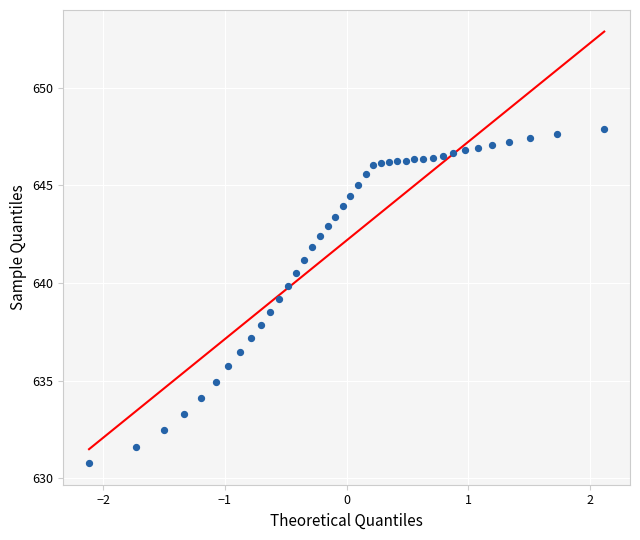

What is the range of Y values (max minus min)?

17.1